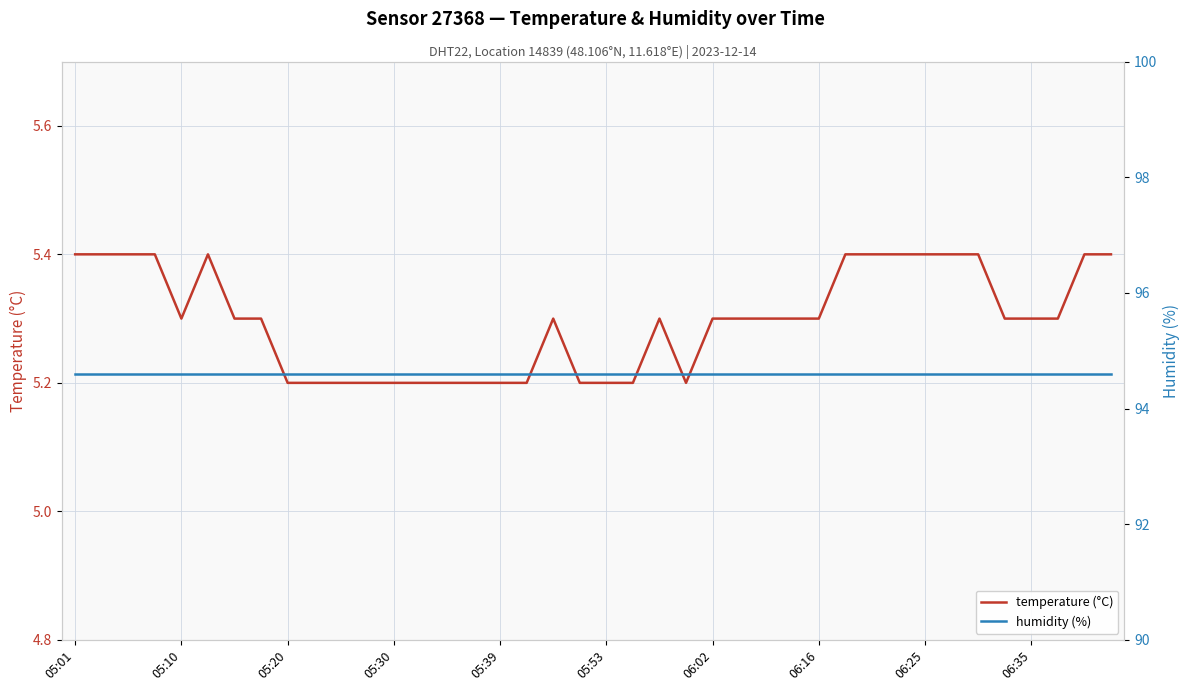

True or false: temperature (°C) has a value of 3.4 at 06:25.

False